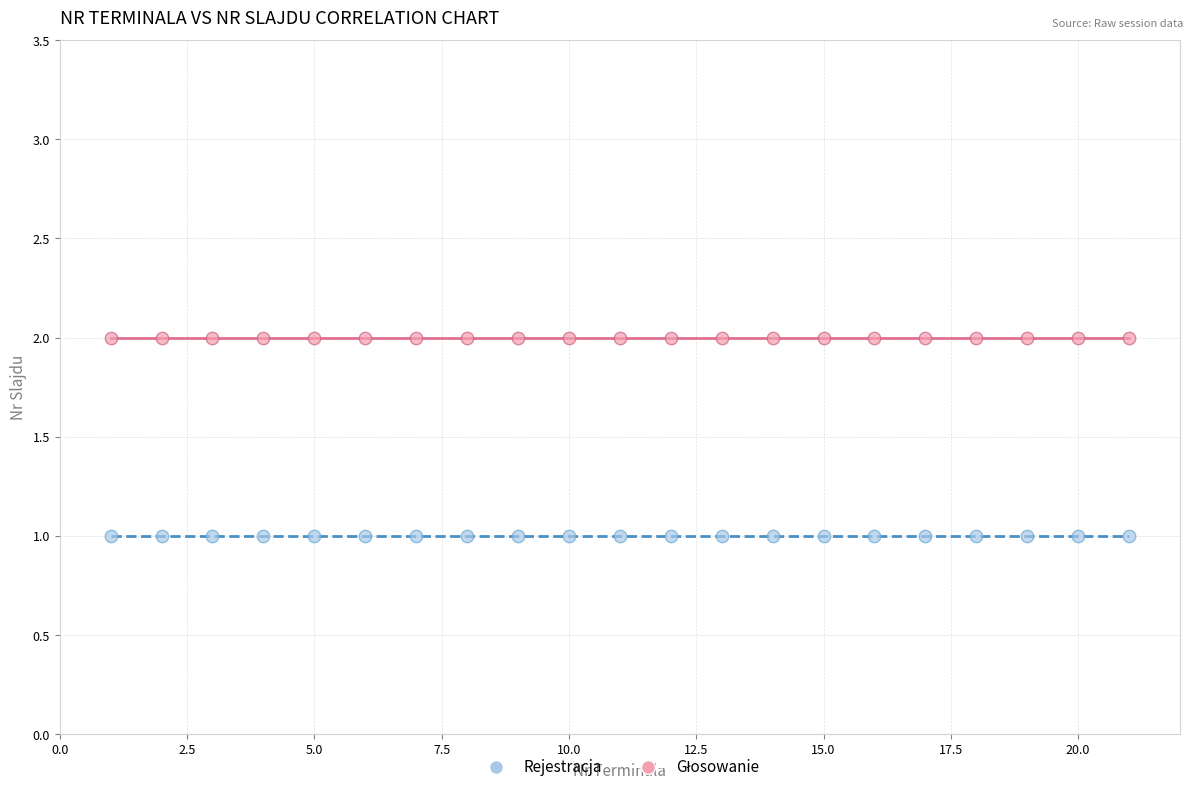

Which series contains the lowest Y value?

Rejestracja